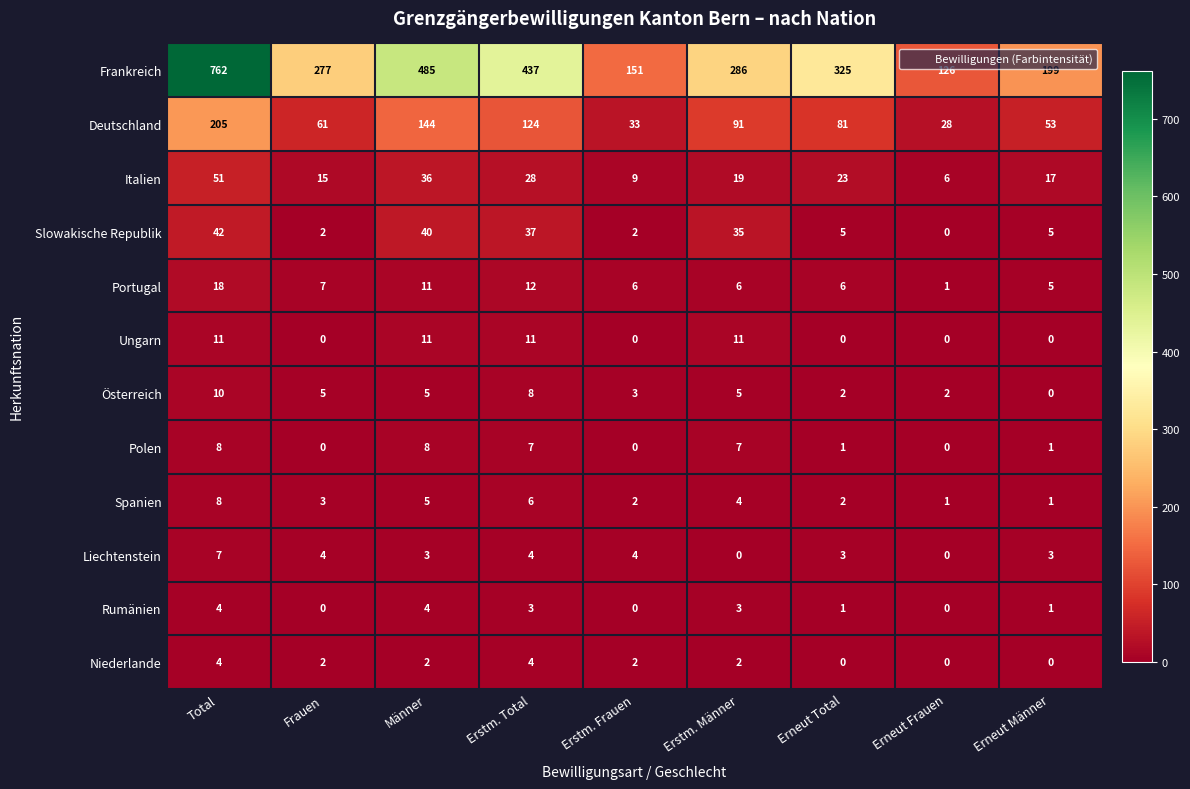

Where does the Rumänien series first go above 1?

Total